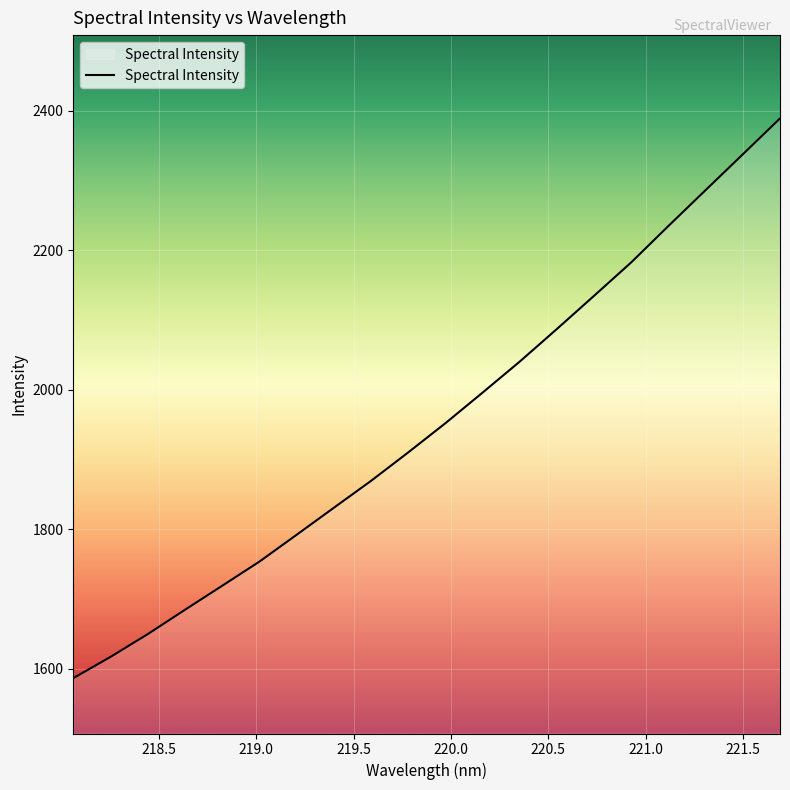

What is the maximum value shown in the chart?

2389.0